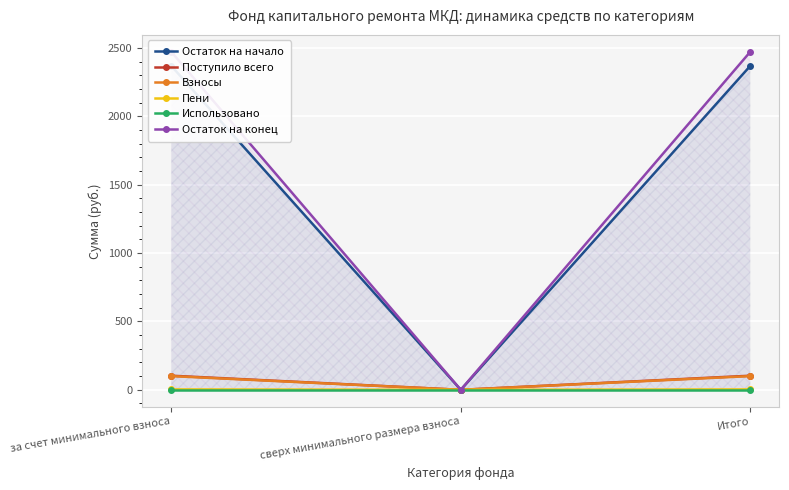

List the labels in order of Пени value, largest first.

за счет минимального взноса, Итого, сверх минимального размера взноса